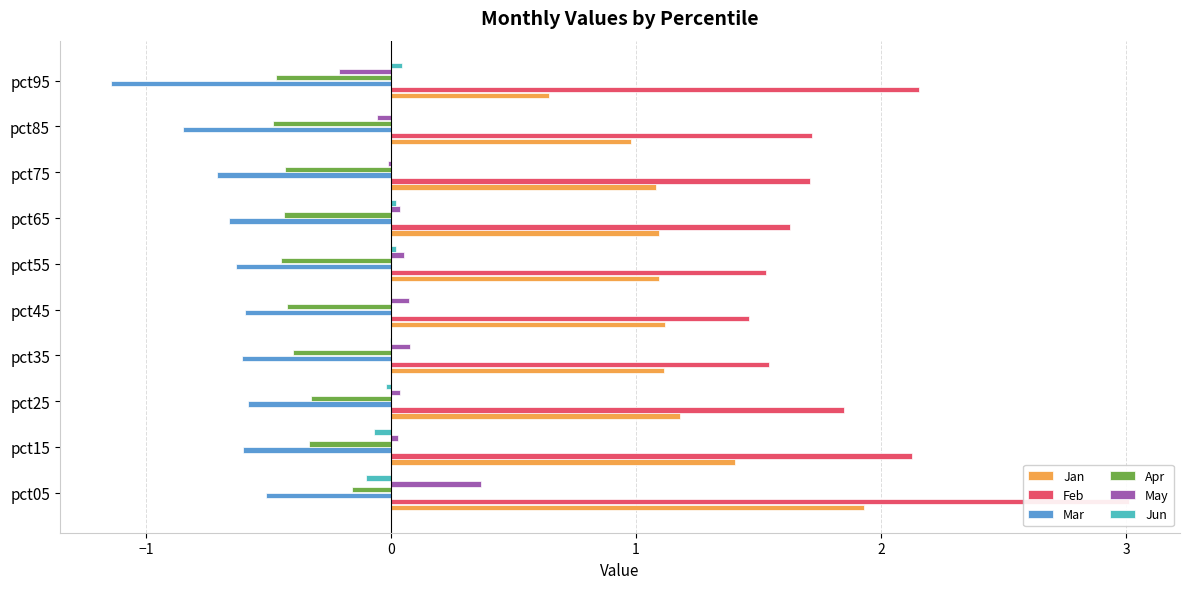

Between pct55 and pct65, which is larger?

pct65